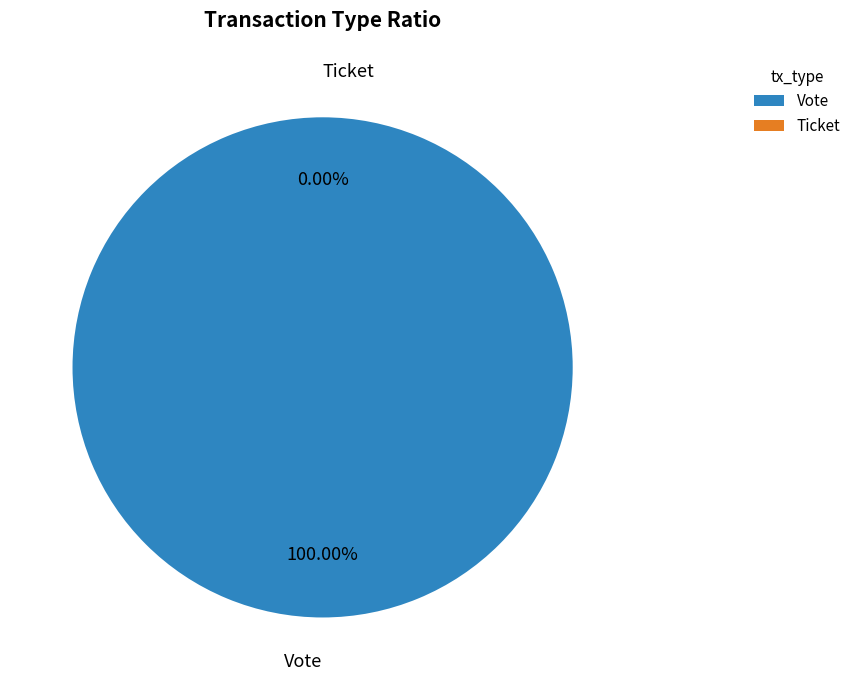

True or false: Ticket accounts for 0% of the total.

True